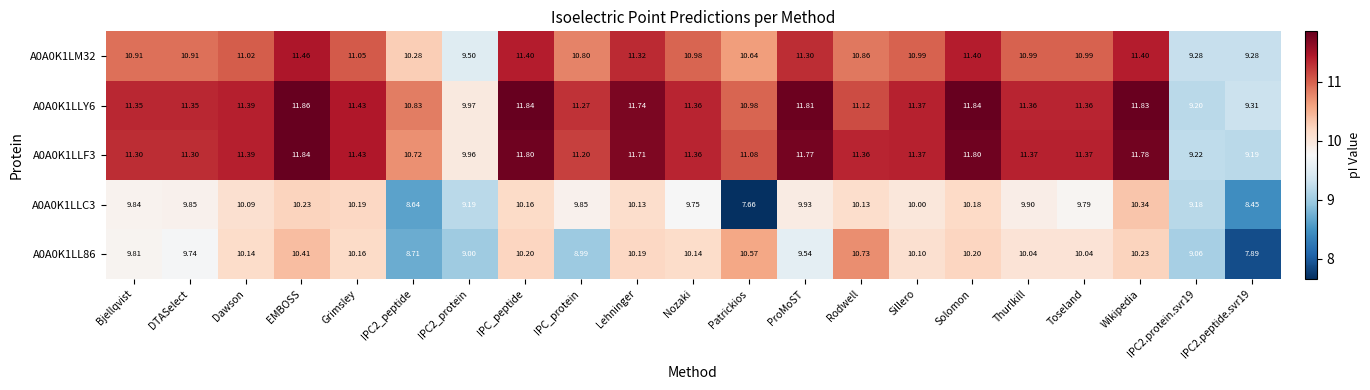

Which category has the lowest value across all series?

Patrickios